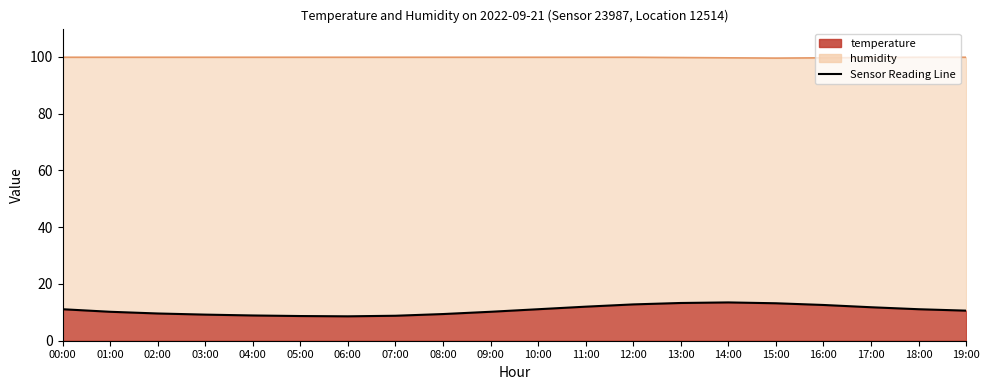

What position from the right is 17:00?

3